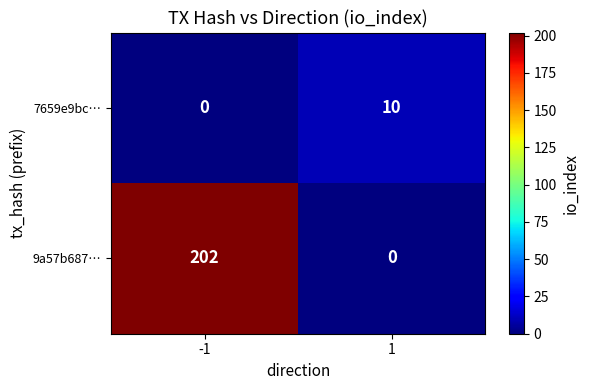

What is the total value across all series at 1?

10